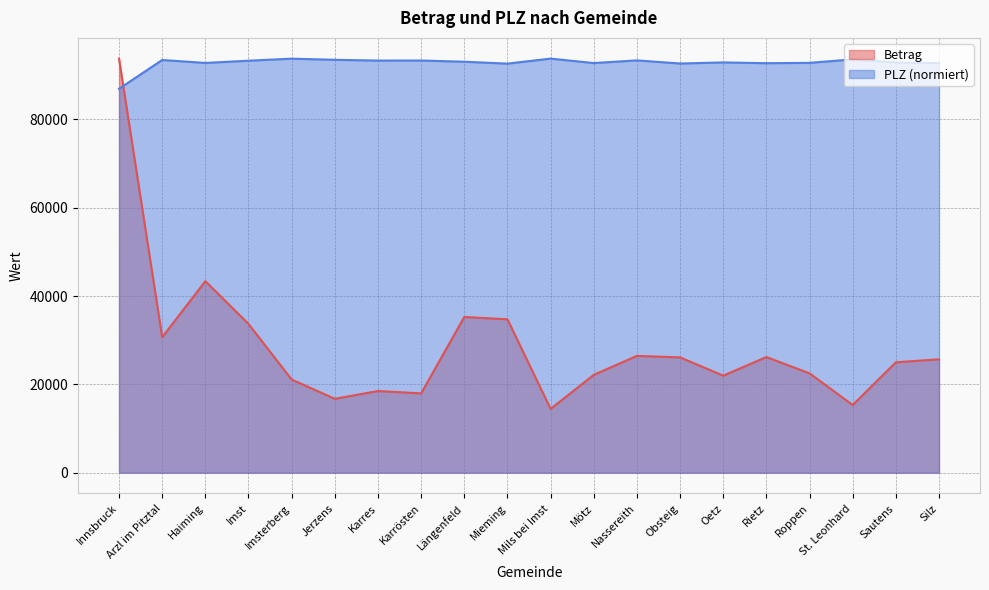

What are all the series names shown in the legend?

Betrag, PLZ (normiert)